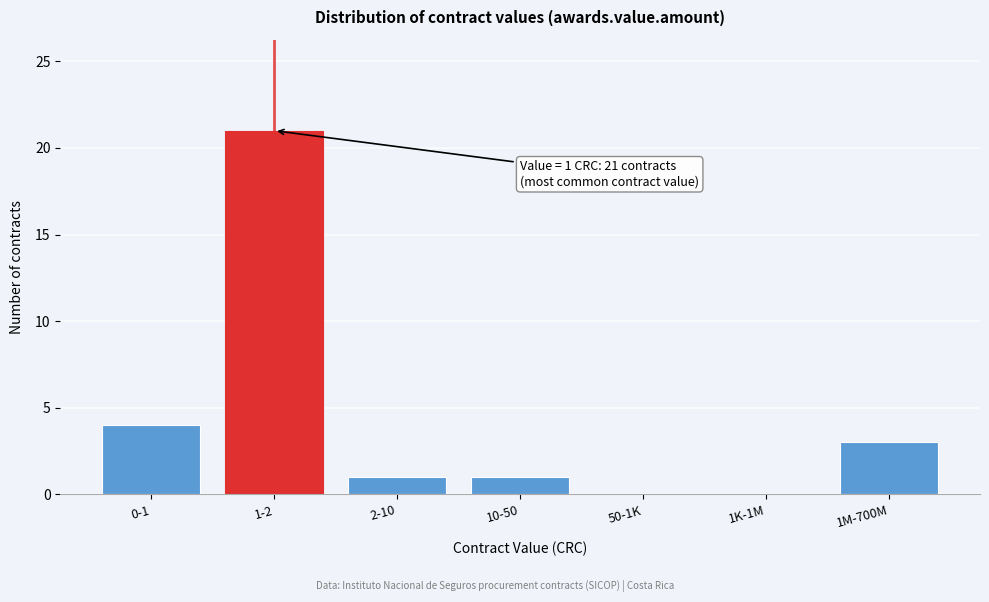

Reading left to right, extract all data points from this chart.

0-1=4	1-2=21	2-10=1	10-50=1	50-1K=0	1K-1M=0	1M-700M=3